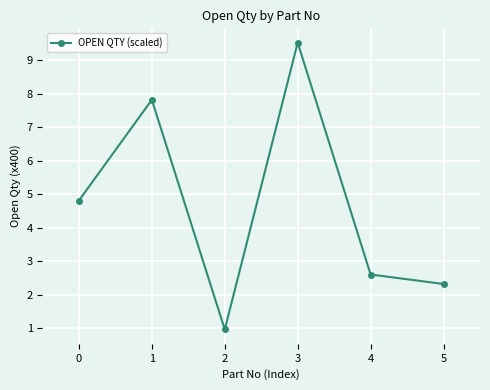

Approximately how many times larger is the value at 2 compared to 5?

0.4